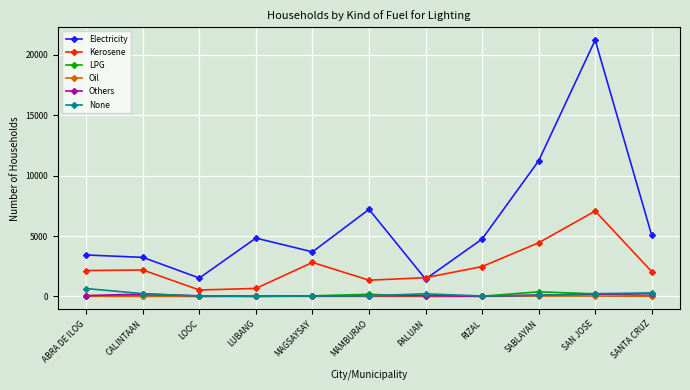

What is the sum of the LPG values at SAN JOSE and ABRA DE ILOG?

234